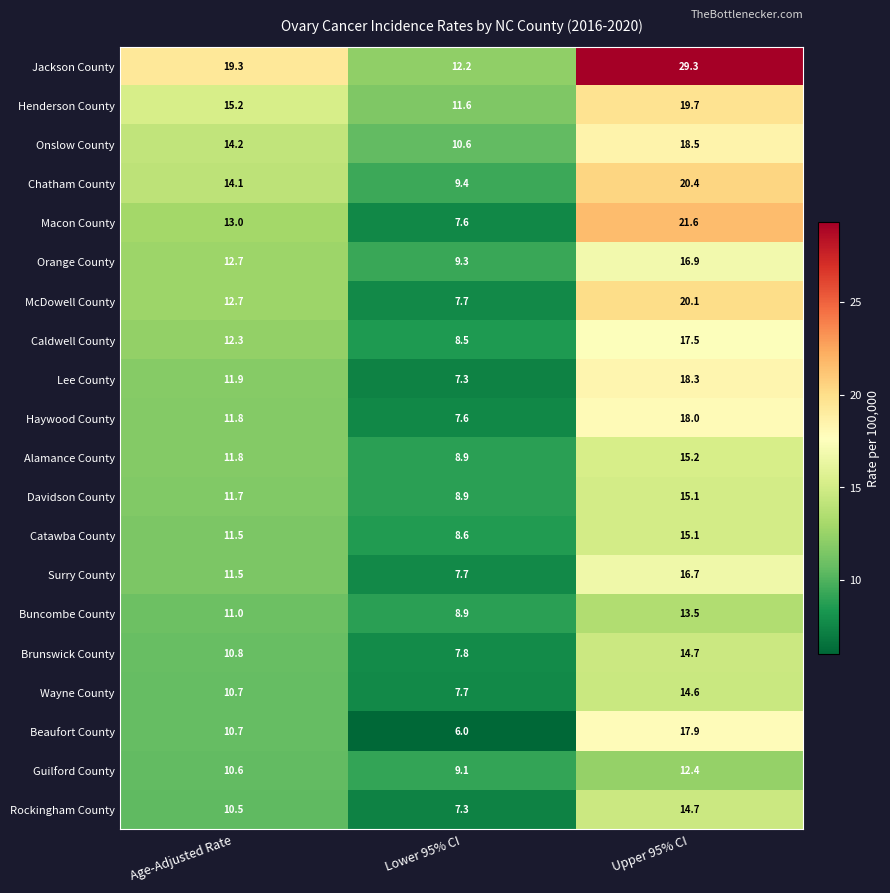

Which category has the lowest value across all series?

Lower 95% CI